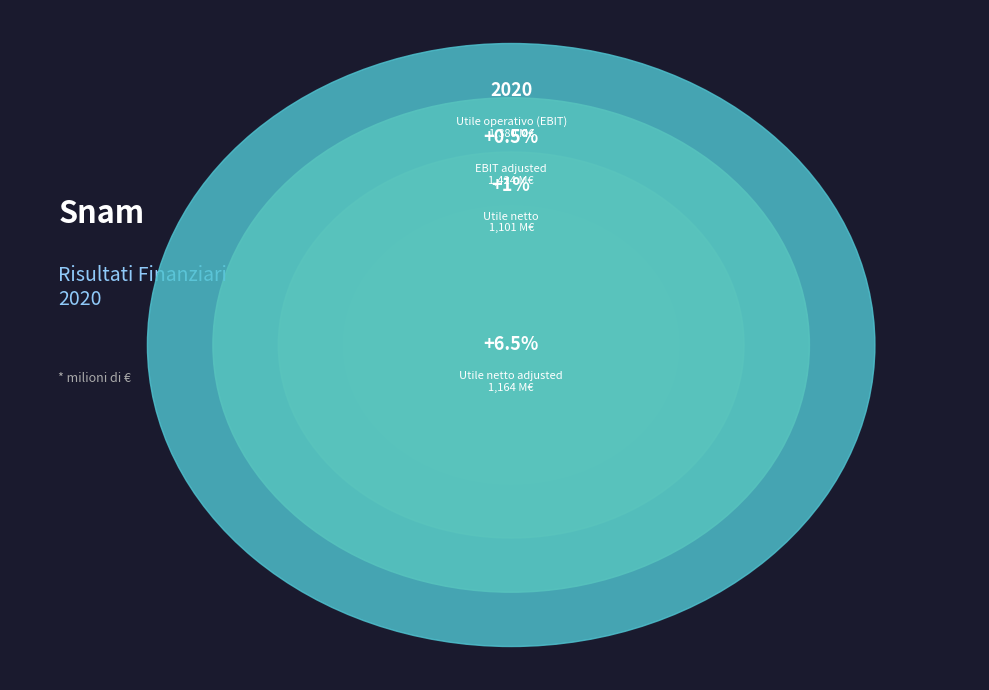

What is the ratio of the value at Utile operativo adjusted (EBIT adjusted) to the value at Utile netto?

1.3